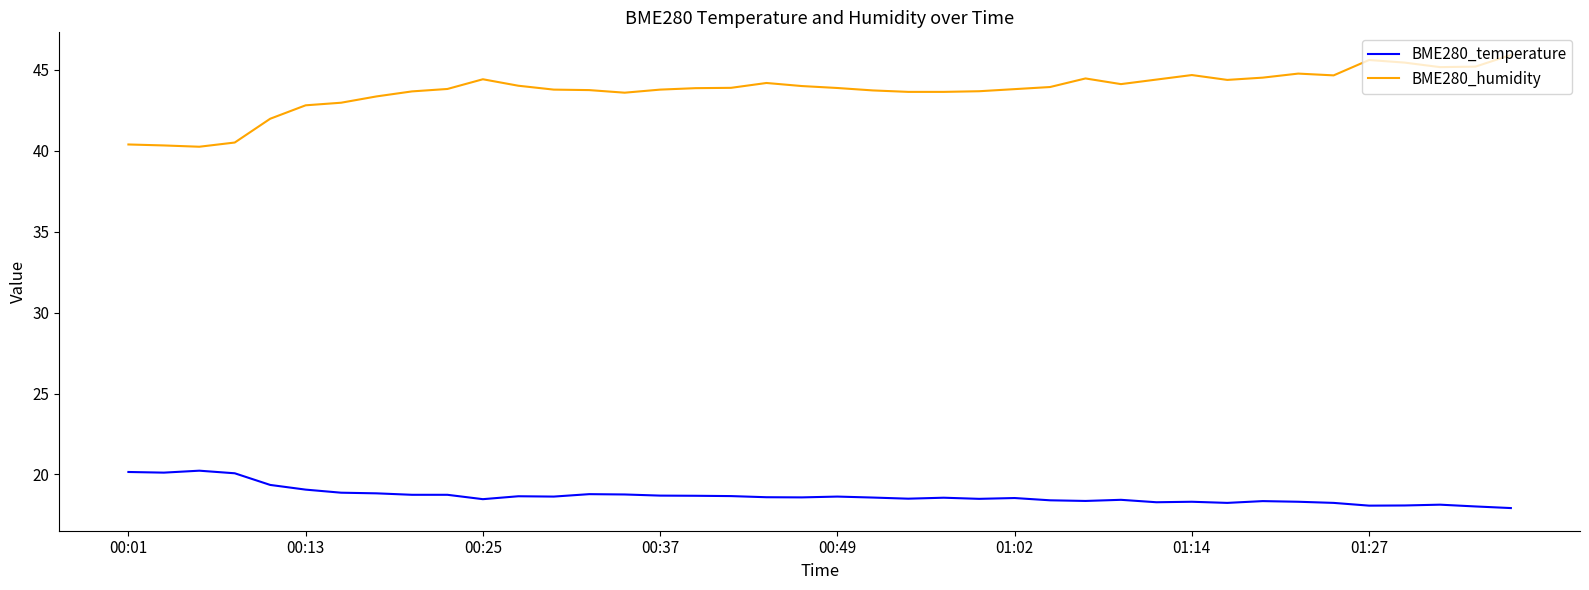

True or false: BME280_temperature and BME280_humidity intersect in this chart.

False